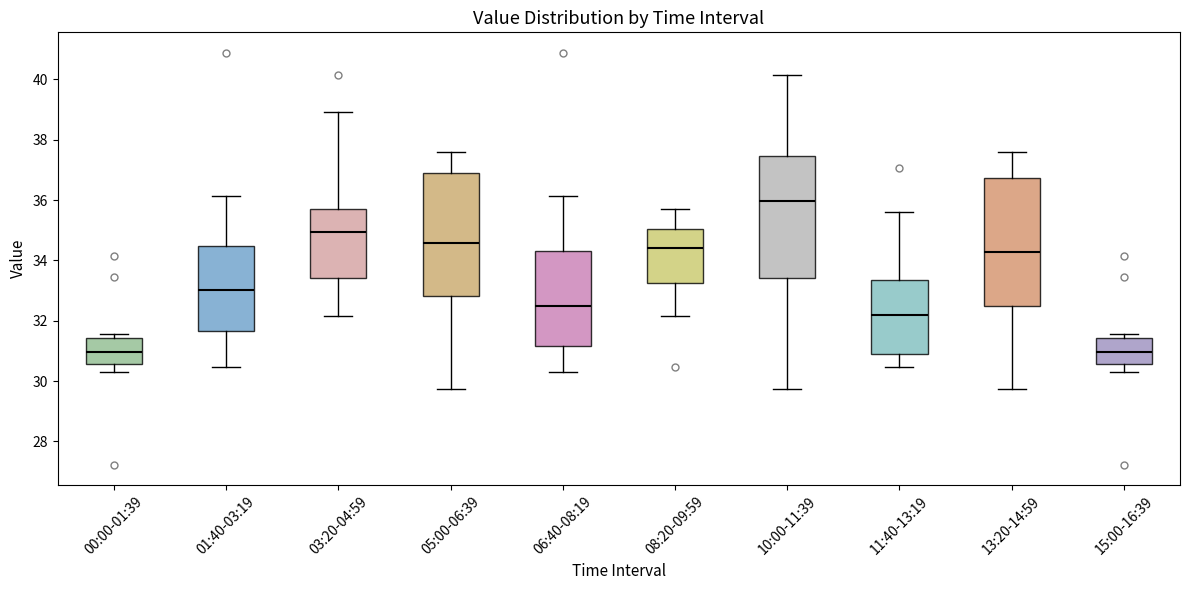

Reading left to right, read every box against the y-axis: the position of its median line, the range the box covers, and the ends of its whiskers. The values are not printed on the chart, so give them approximately, as read against the axis.

00:00-01:39: median 31.0, box 30.6 to 31.4, whiskers 30.4 to 31.6
01:40-03:19: median 33.0, box 31.6 to 34.4, whiskers 30.4 to 36.2
03:20-04:59: median 35.0, box 33.4 to 35.6, whiskers 32.2 to 39.0
05:00-06:39: median 34.6, box 32.8 to 36.8, whiskers 29.8 to 37.6
06:40-08:19: median 32.6, box 31.2 to 34.4, whiskers 30.4 to 36.2
08:20-09:59: median 34.4, box 33.2 to 35.0, whiskers 32.2 to 35.8
10:00-11:39: median 36.0, box 33.4 to 37.4, whiskers 29.8 to 40.2
11:40-13:19: median 32.2, box 31.0 to 33.4, whiskers 30.4 to 35.6
13:20-14:59: median 34.2, box 32.4 to 36.8, whiskers 29.8 to 37.6
15:00-16:39: median 31.0, box 30.6 to 31.4, whiskers 30.4 to 31.6